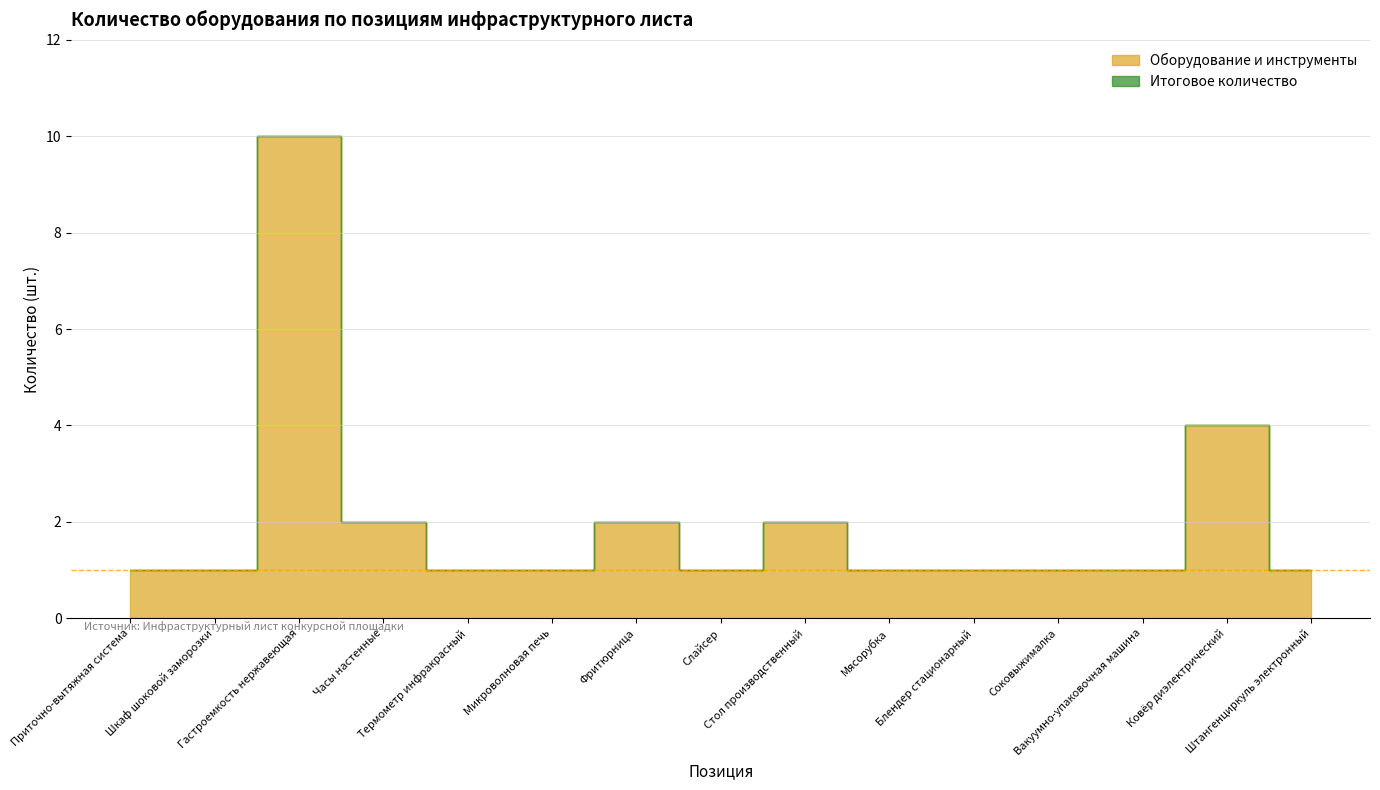

How many lines are shown in the chart?

2